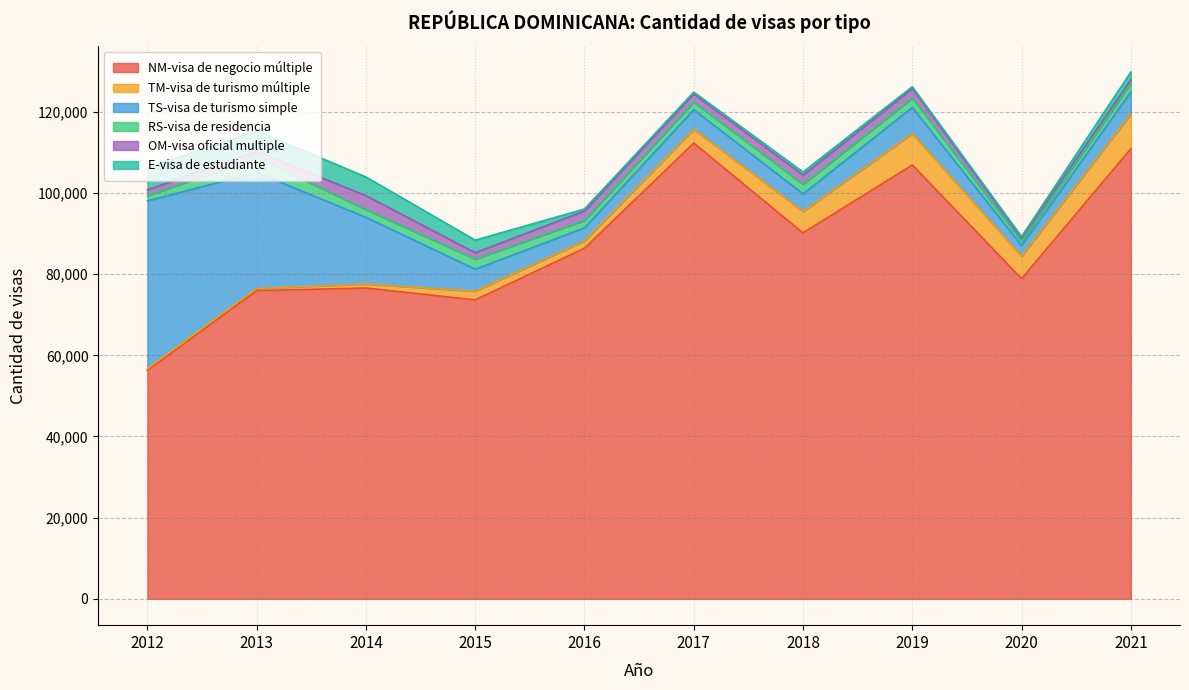

Which category has the lowest value in the OM-visa oficial multiple series?

2020